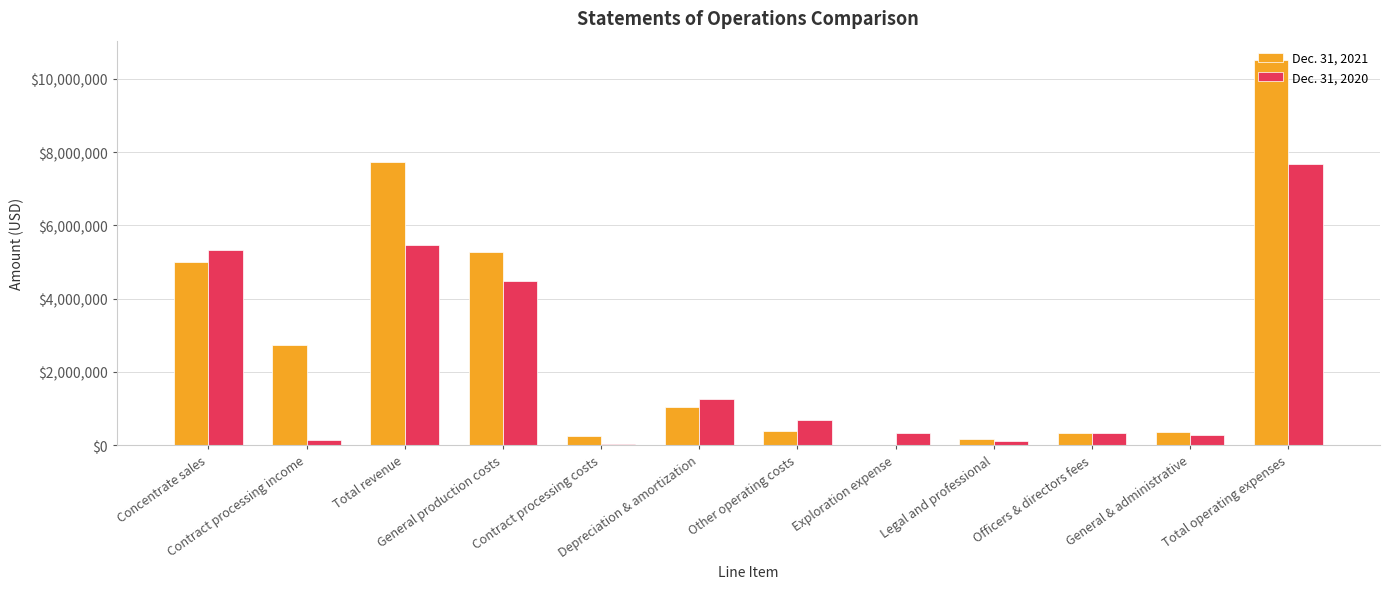

Read the Dec. 31, 2021 value at Depreciation & amortization.

1030920